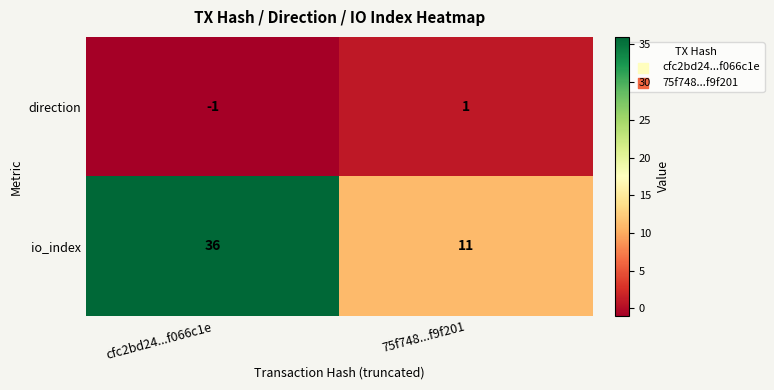

Which series has the largest total across all categories?

io_index